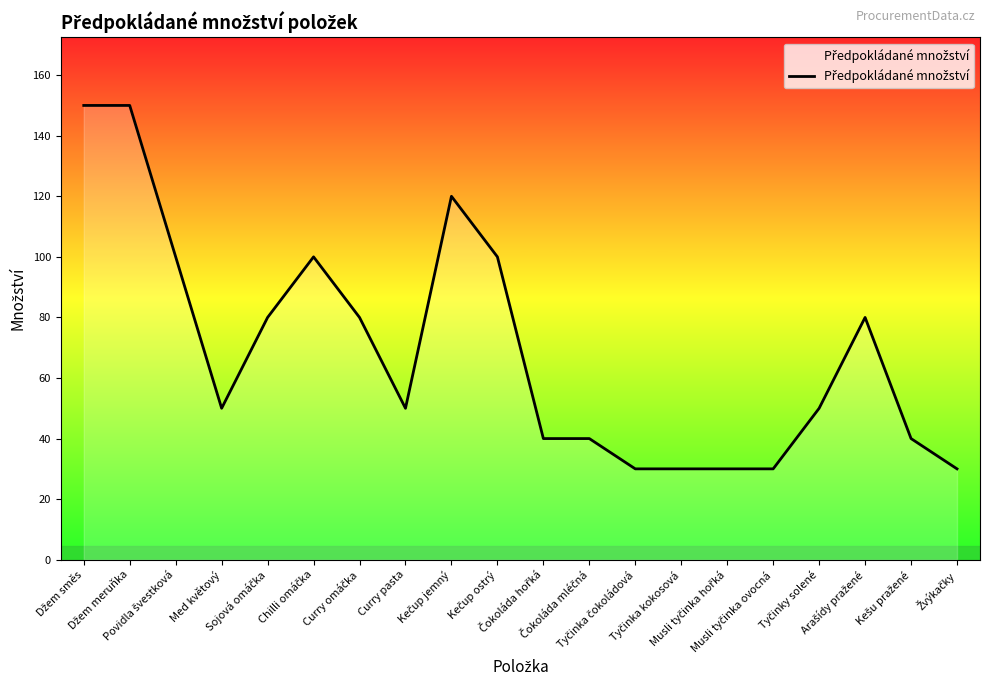

What is the difference between the maximum and minimum values?

120